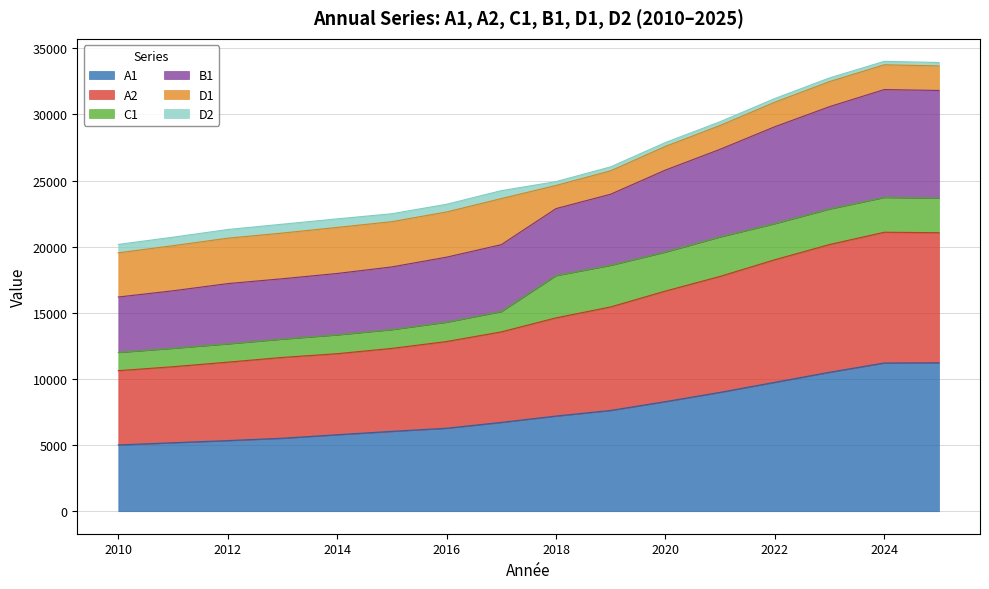

True or false: A1 has a value of 2350 at 2014.

False